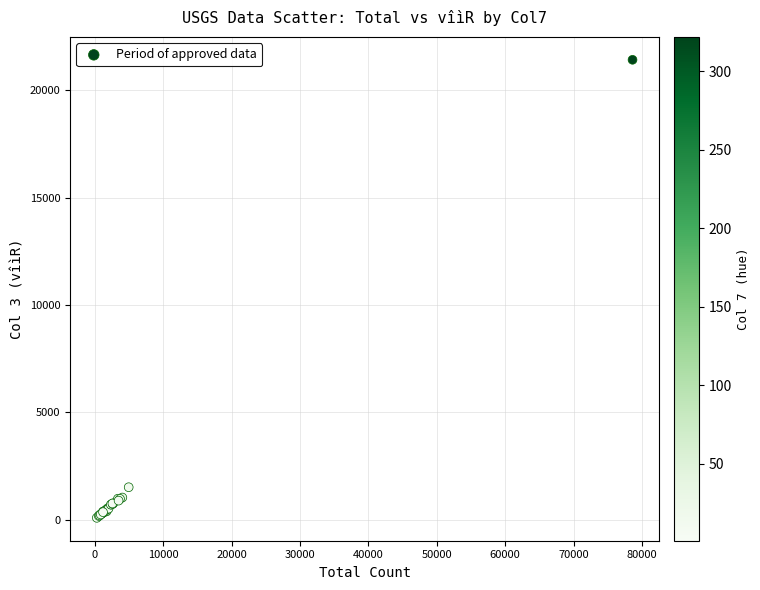

What Y value in the scatter plot is closest to 10749?

1506